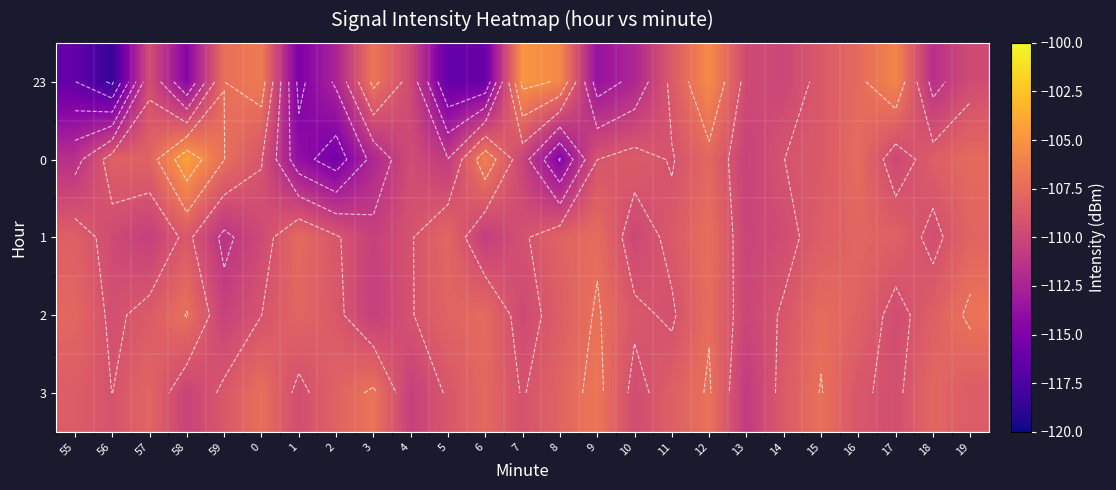

How many categories are shown in the chart?

25